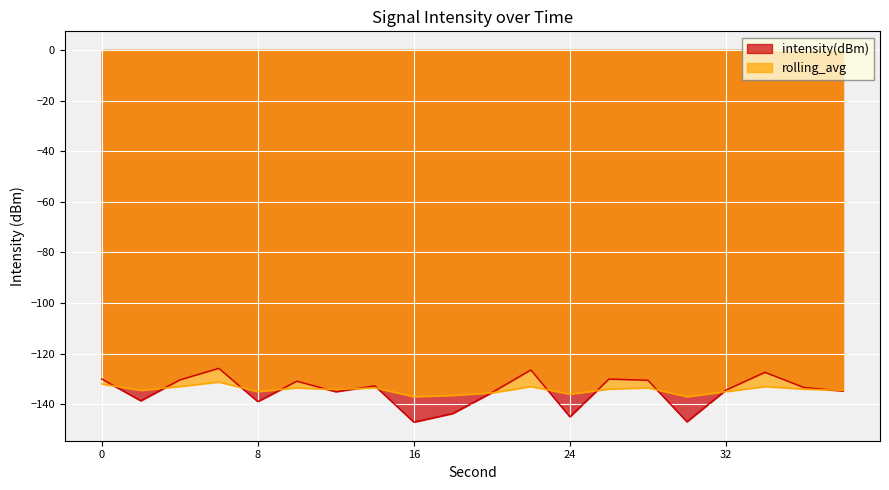

Is the value of rolling_avg at 30 greater than the value of intensity(dBm) at 22?

No